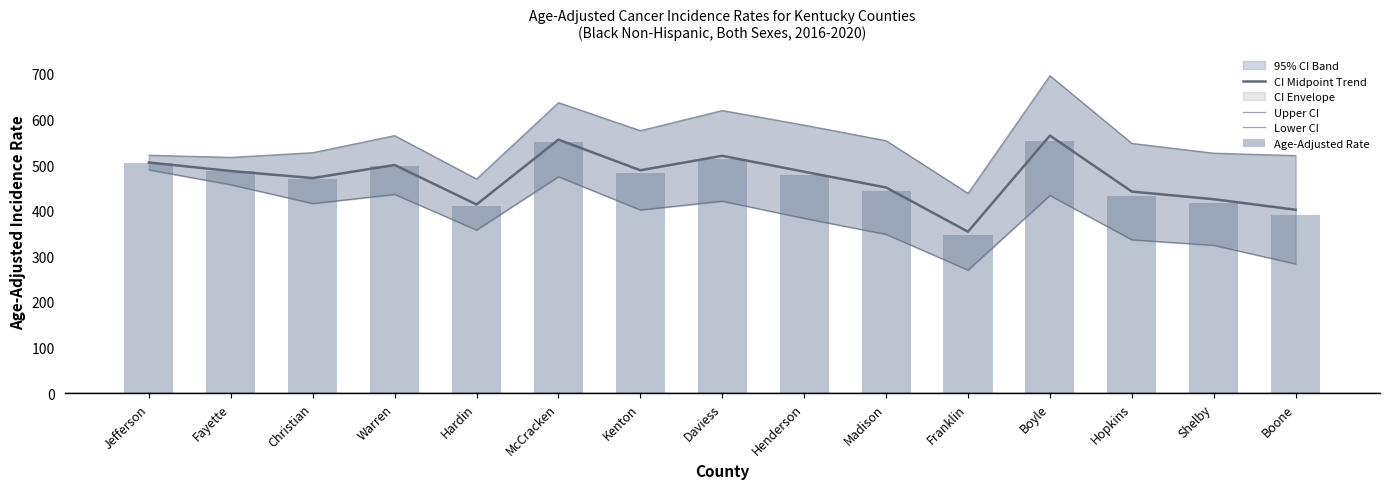

Reading left to right, list all the values displayed in this chart.

CI Midpoint Trend: 505.6	486.9	471.5	500.1	413.6	555.7	488.6	520.2	485.4	450.9	354.0	564.6	441.9	425.1	402.0
Upper CI: 521.6	516.9	527.2	564.6	469.6	636.9	575.5	619.6	587.6	553.5	438.1	695.9	547.6	526.1	520.8
Lower CI: 489.5	456.9	415.7	435.7	357.6	474.5	401.6	420.9	383.2	348.2	269.8	433.4	336.2	324.2	283.3
Age-Adjusted Rate: 505.4	486.2	469.1	497.1	410.9	551.4	483.1	513.5	477.4	442.2	346.7	552.9	432.4	416.1	389.8